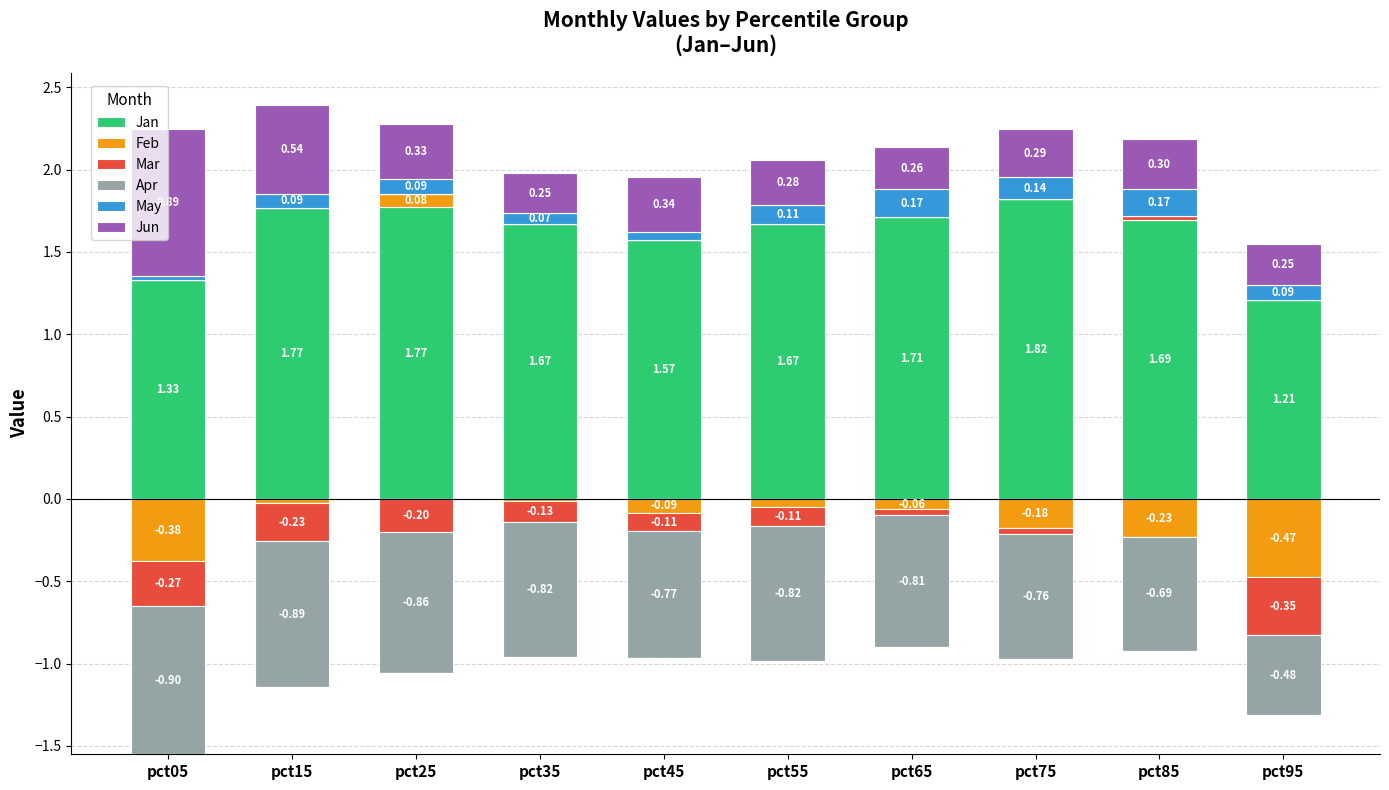

Which has a higher value, pct15 or pct45?

pct15